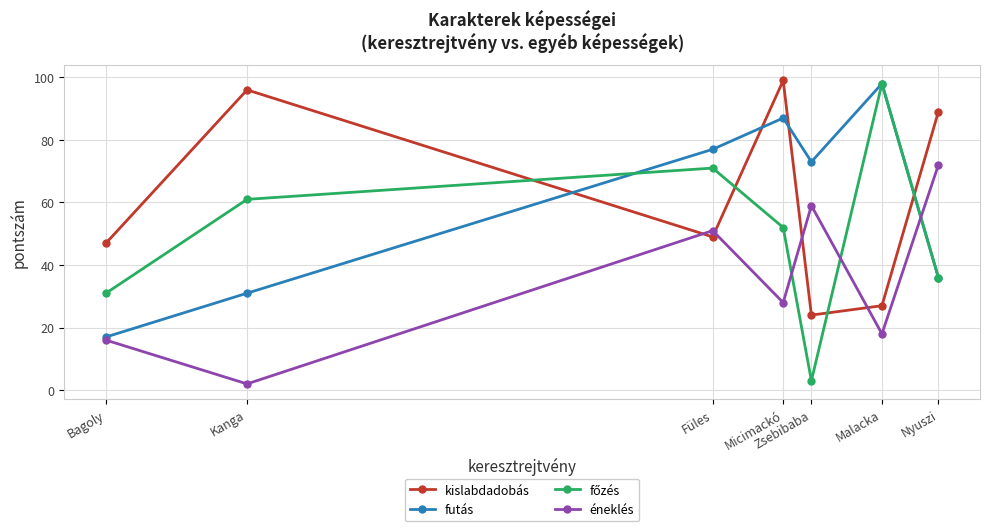

Read the éneklés value at Zsebibaba.

59